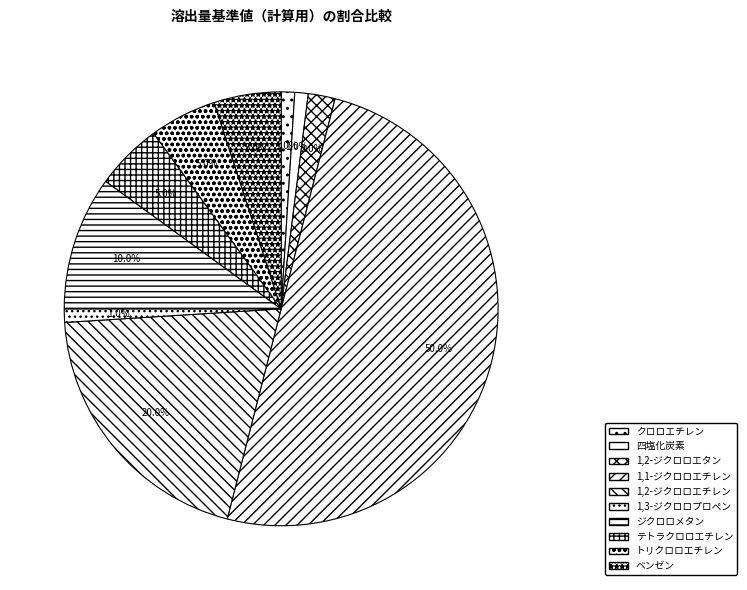

Does 1,3-ジクロロプロペン represent more than half of the total?

No